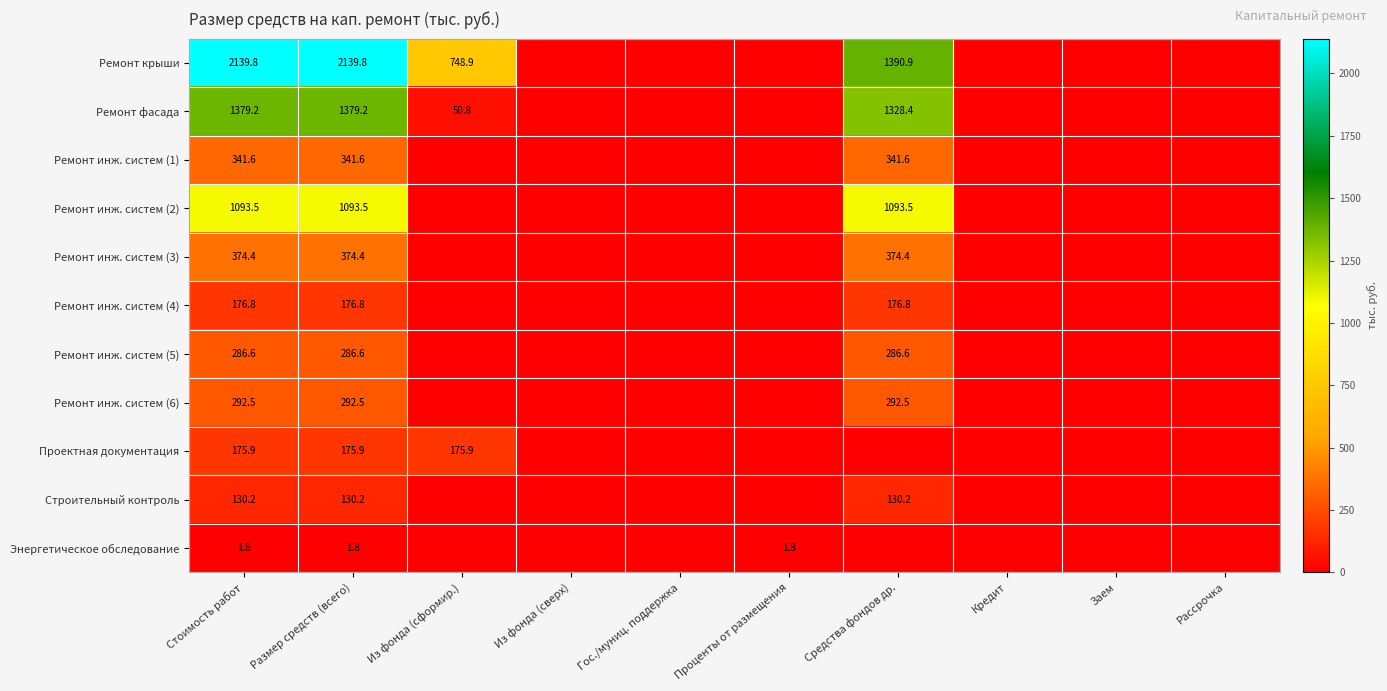

The value of Ремонт инж. систем (6) at Размер средств (всего) is 292.5. True or false?

True